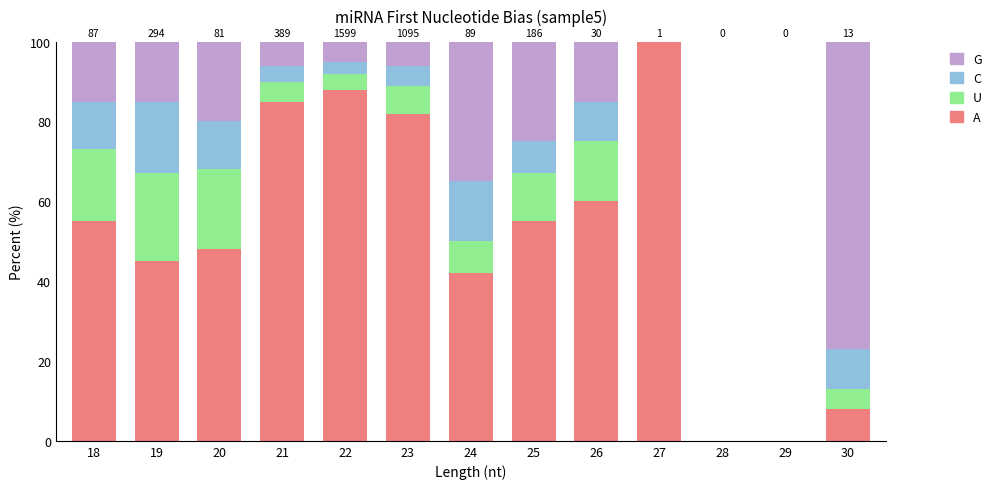

How many series are shown in this chart?

4